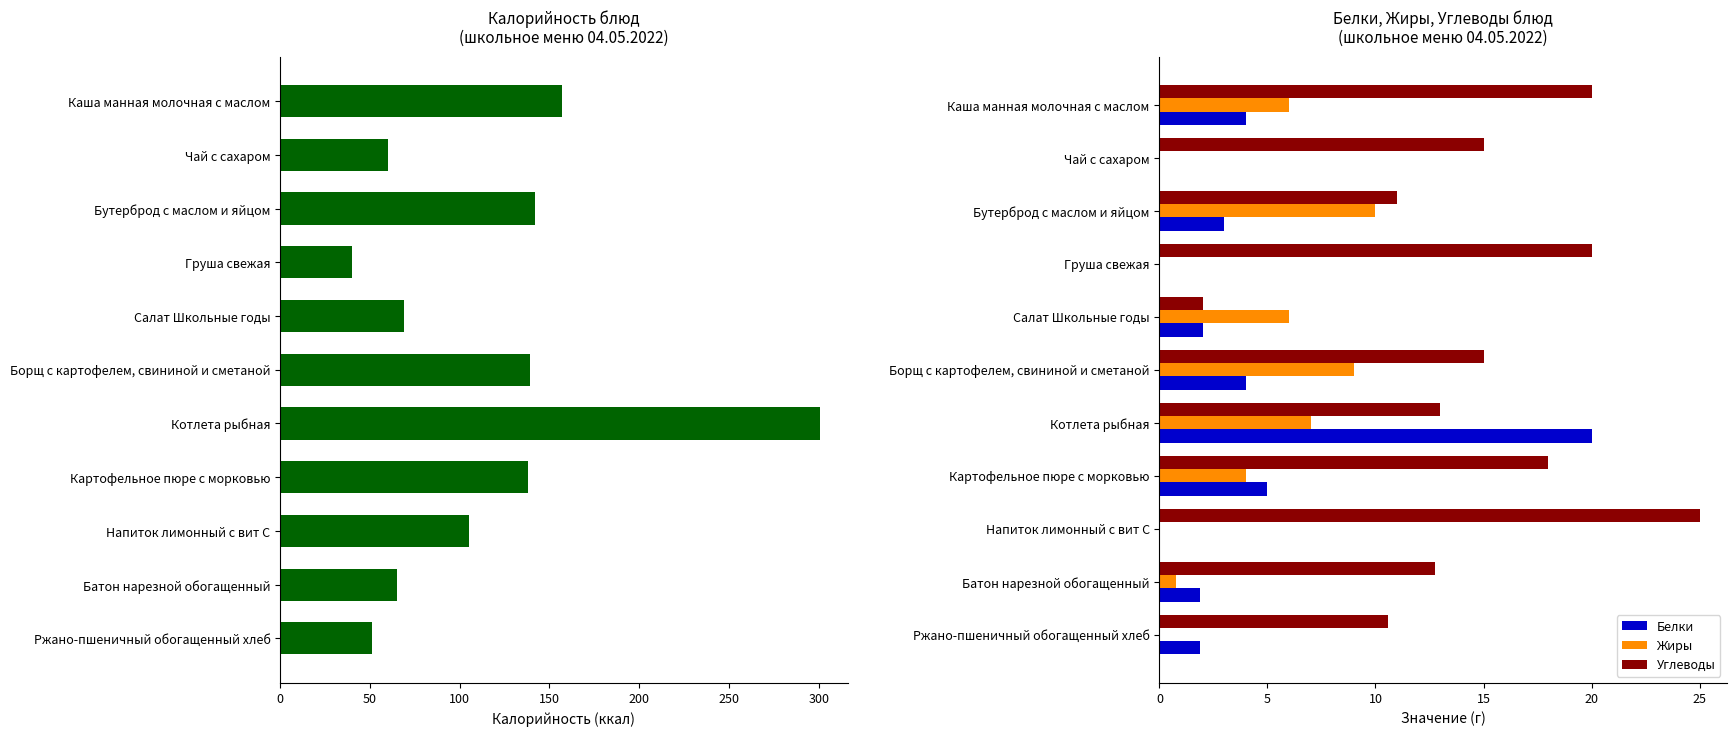

Which category has the highest value in the Белки series?

Котлета рыбная